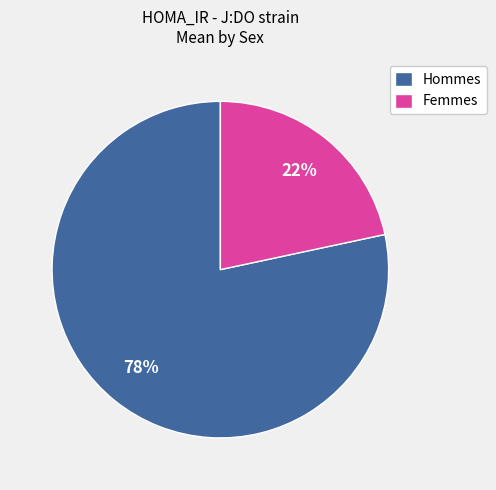

Rank the categories by value from highest to lowest.

Hommes, Femmes